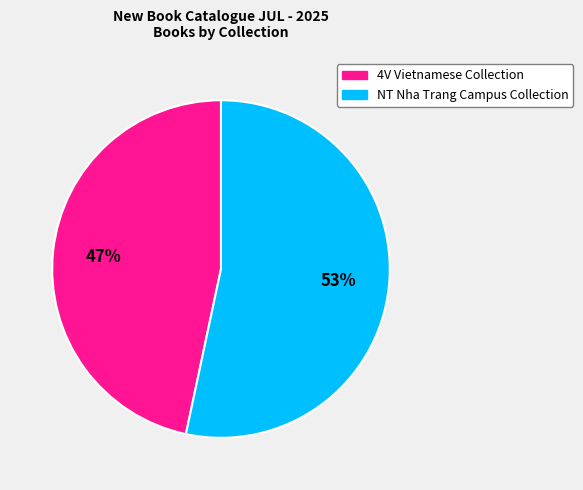

Does any single category account for the majority?

Yes